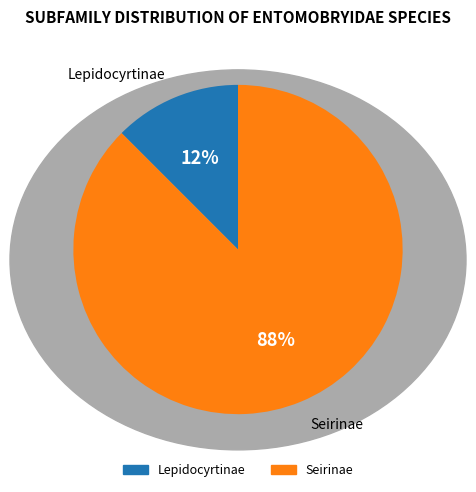

To the nearest percent, what is the combined percentage of Lepidocyrtinae and Seirinae?

100%